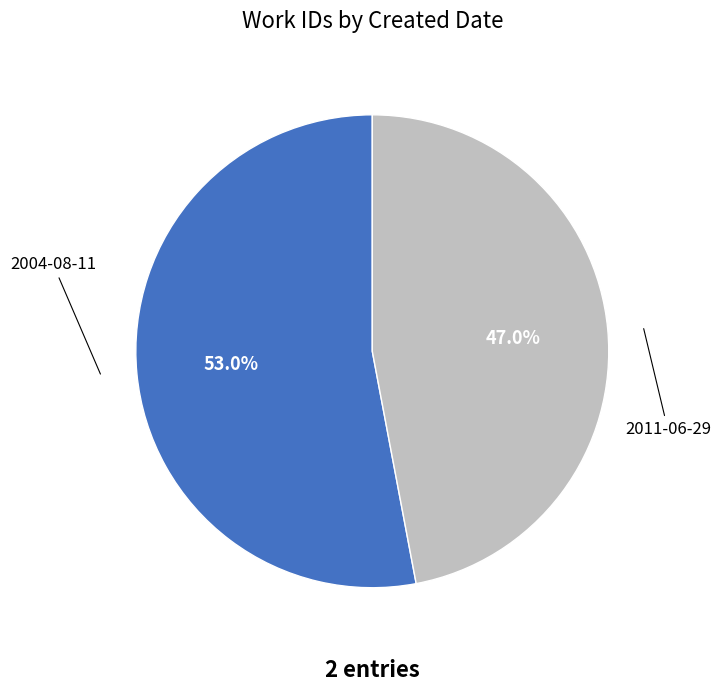

To the nearest percent, what is the difference between the 2011-06-29 and 2004-08-11 slice percentages?

6%